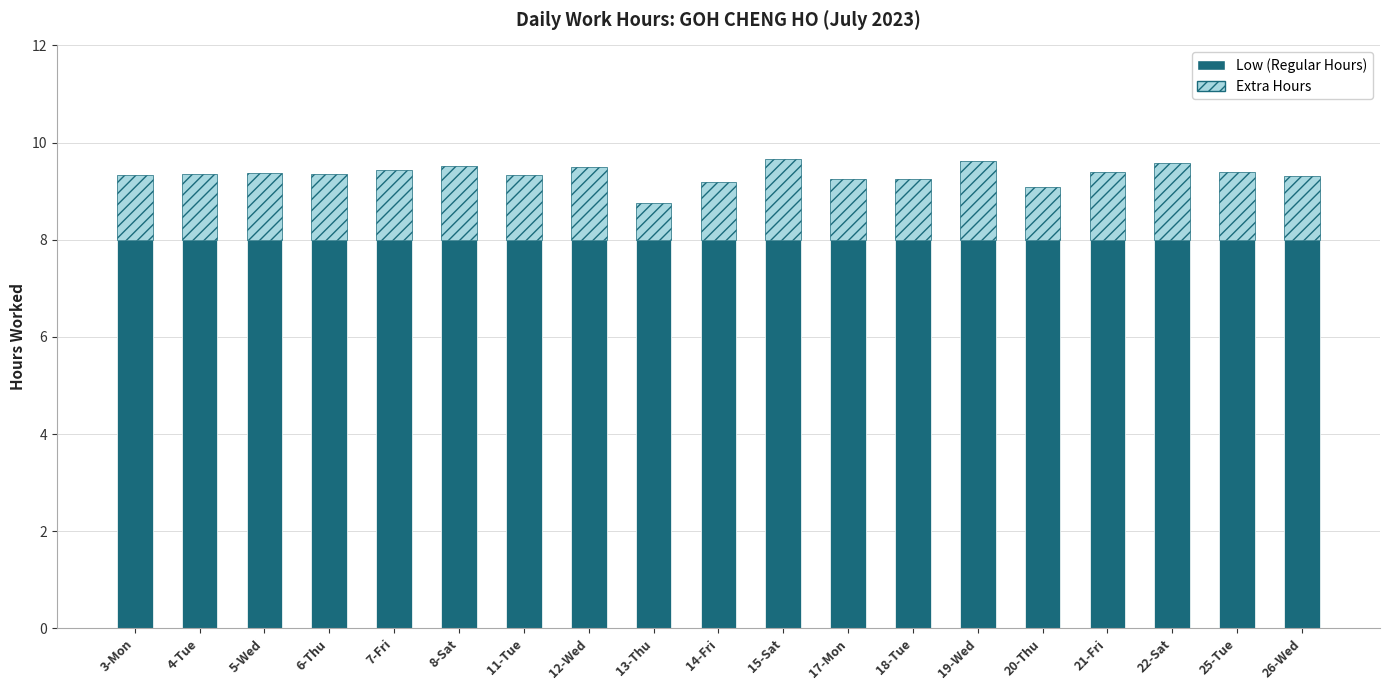

Is it true that Low (Regular Hours) equals 8.0 at 20-Thu?

True